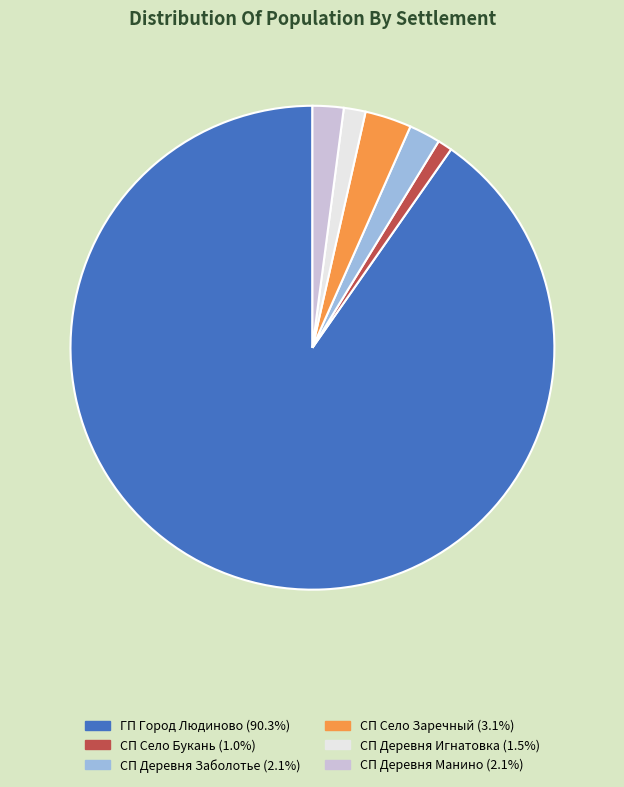

Is the sum of ГП Город Людиново and СП Село Заречный greater than half?

Yes